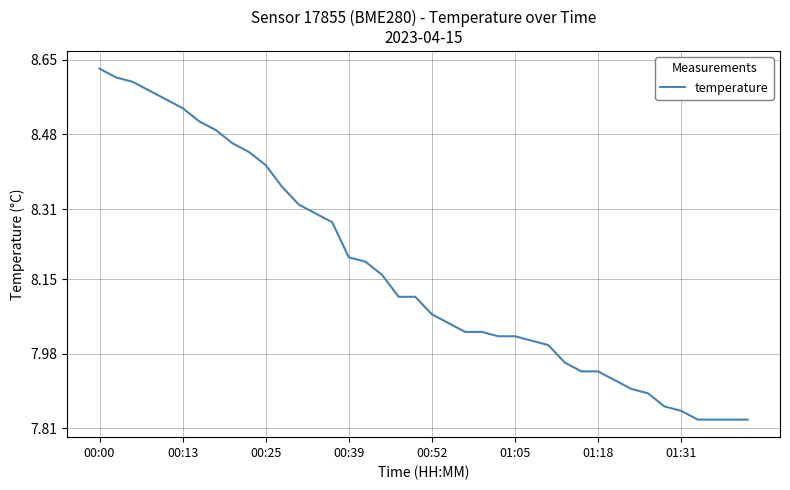

What is the difference between the maximum and minimum values?

0.8